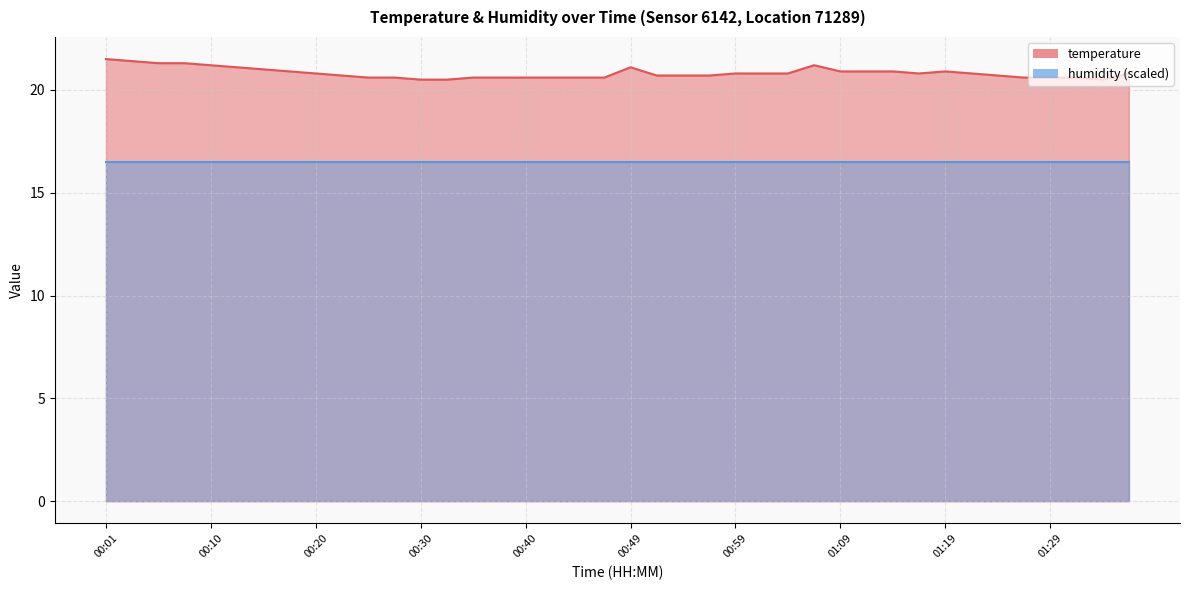

Is it true that the value at 00:30 is 36.5?

False